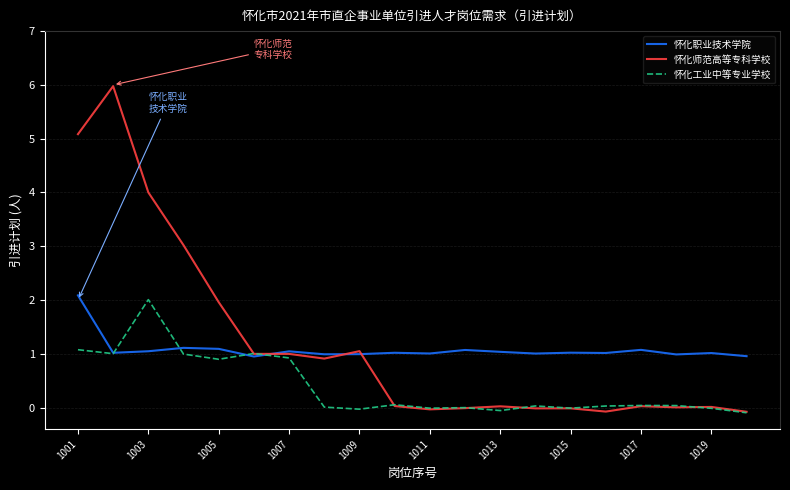

What is the difference between the maximum and minimum values in the 怀化职业技术学院 series?

1.1